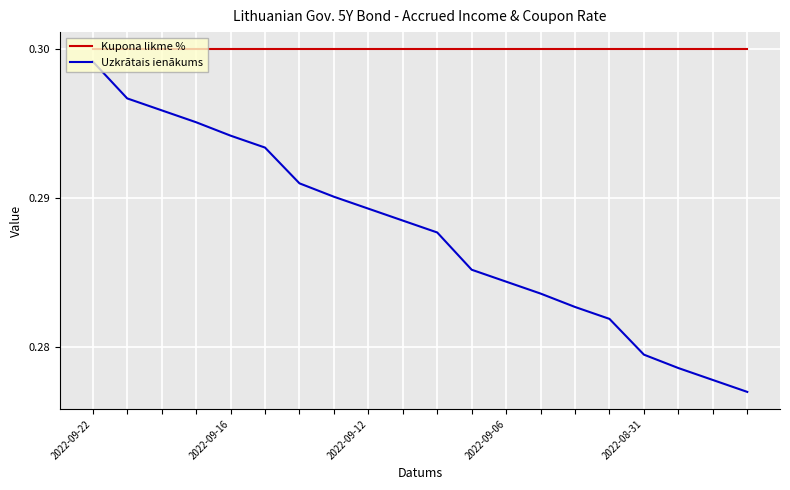

Rank the series by their average value, from highest to lowest.

Kupona likme %, Uzkrātais ienākums